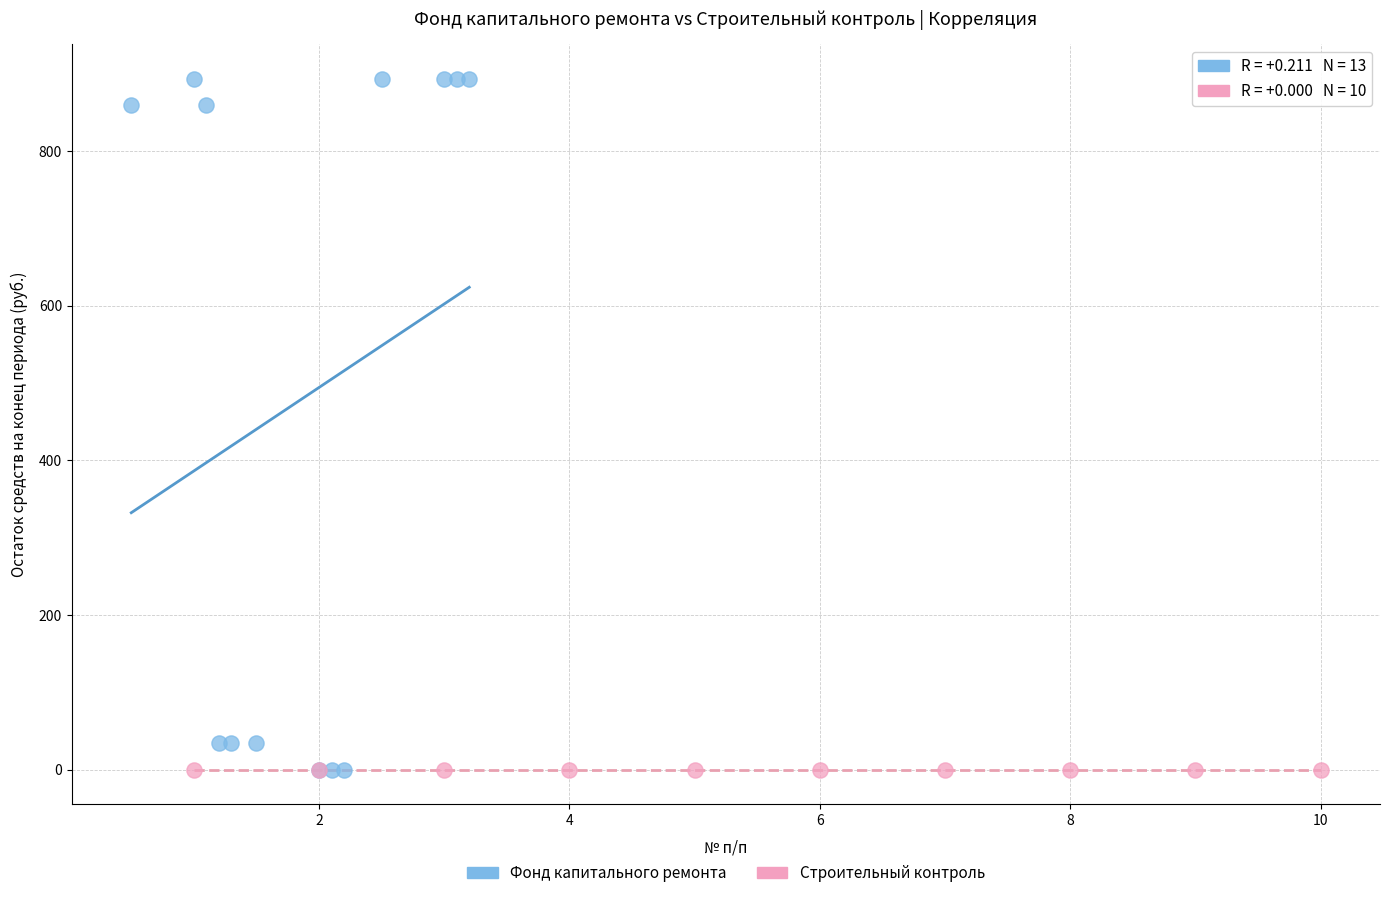

Which series contains the highest Y value?

Фонд капитального ремонта